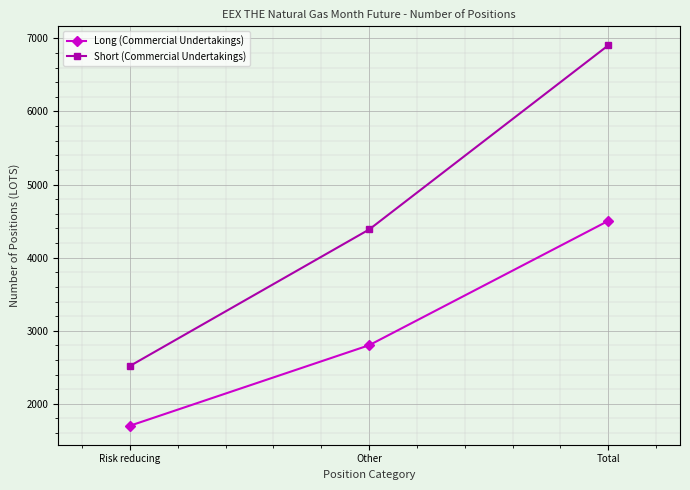

What position from the left is Total?

3